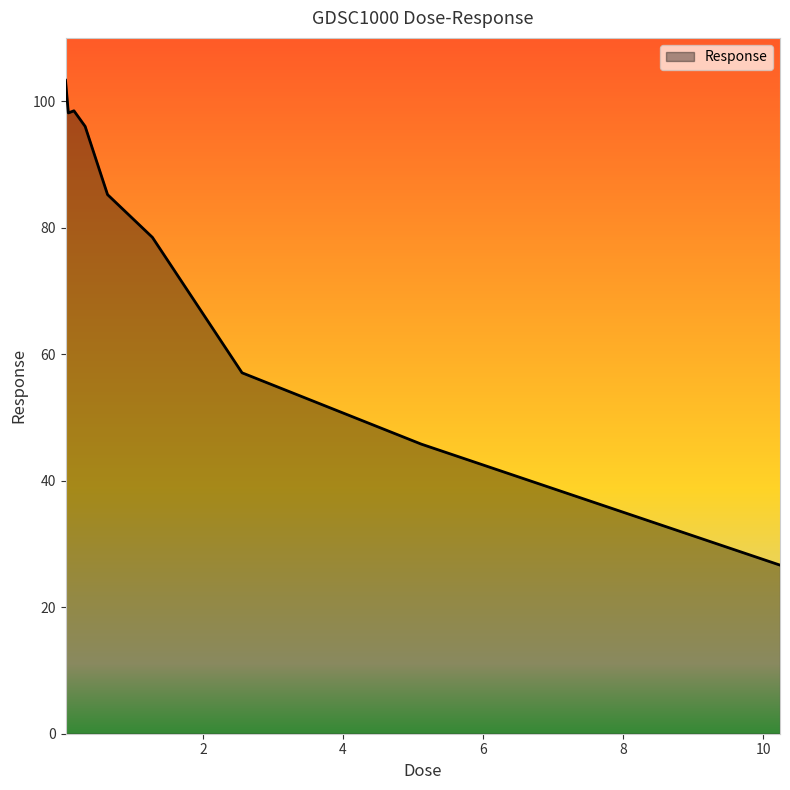

What is the maximum value shown in the chart?

103.3